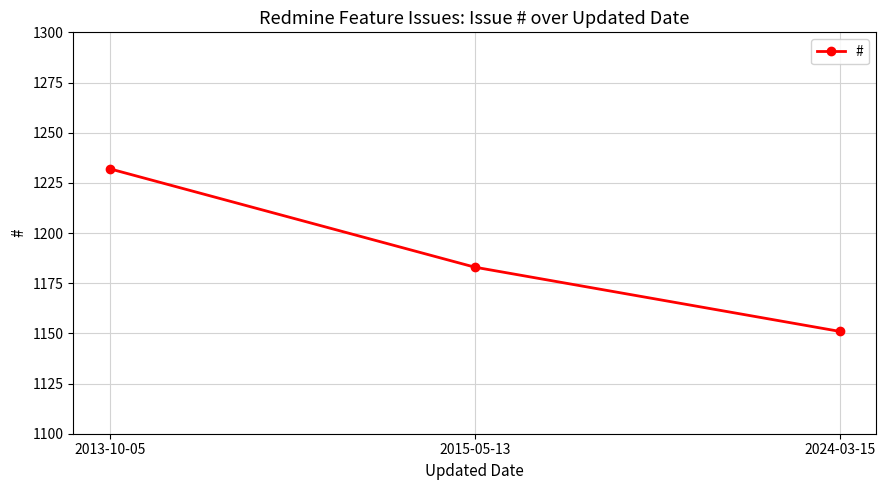

At which label is the value closest to 1191?

2015-05-13